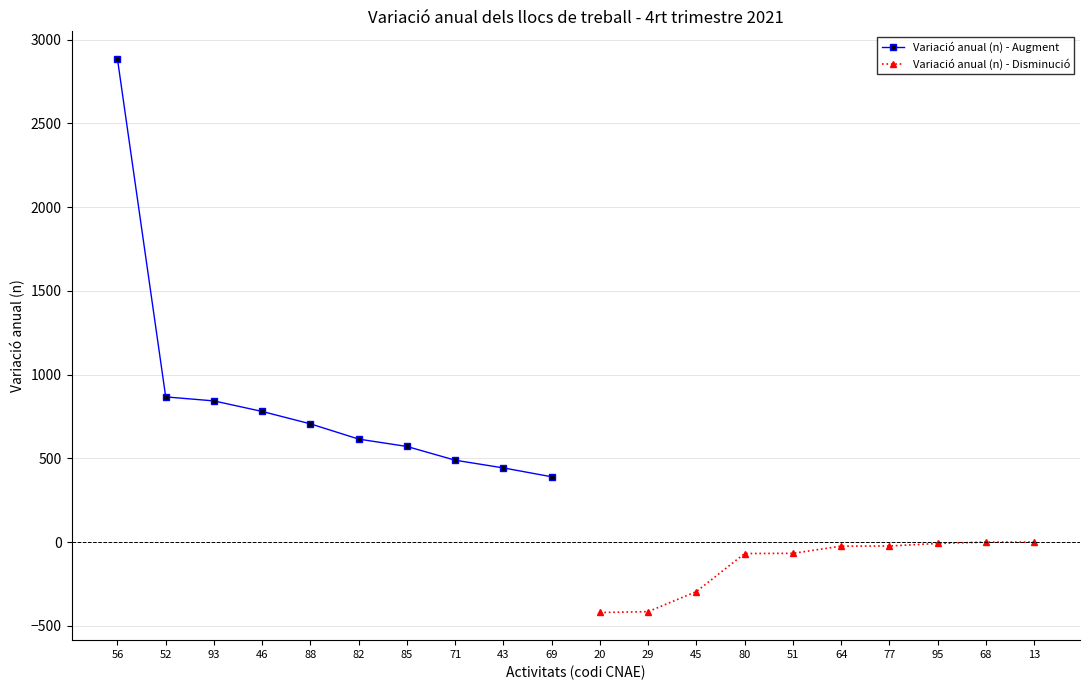

True or false: Variació anual (n) - Augment has a value of 843 at 93.

True